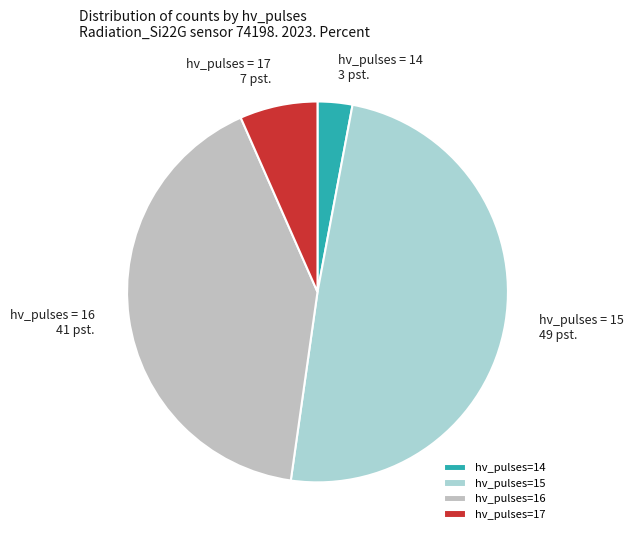

How many segments does this pie chart have?

4